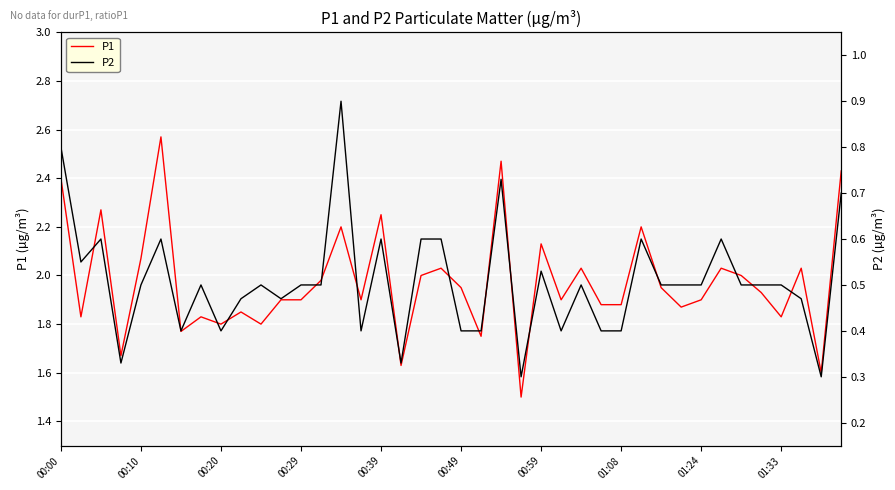

The value of P2 at 39 is 0.4. True or false?

False